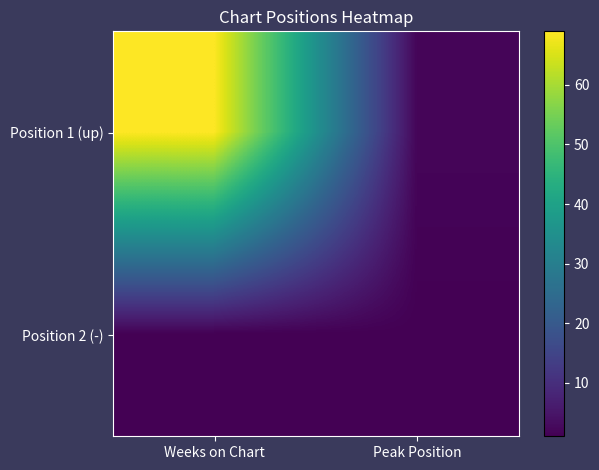

How many distinct data groups are displayed?

2